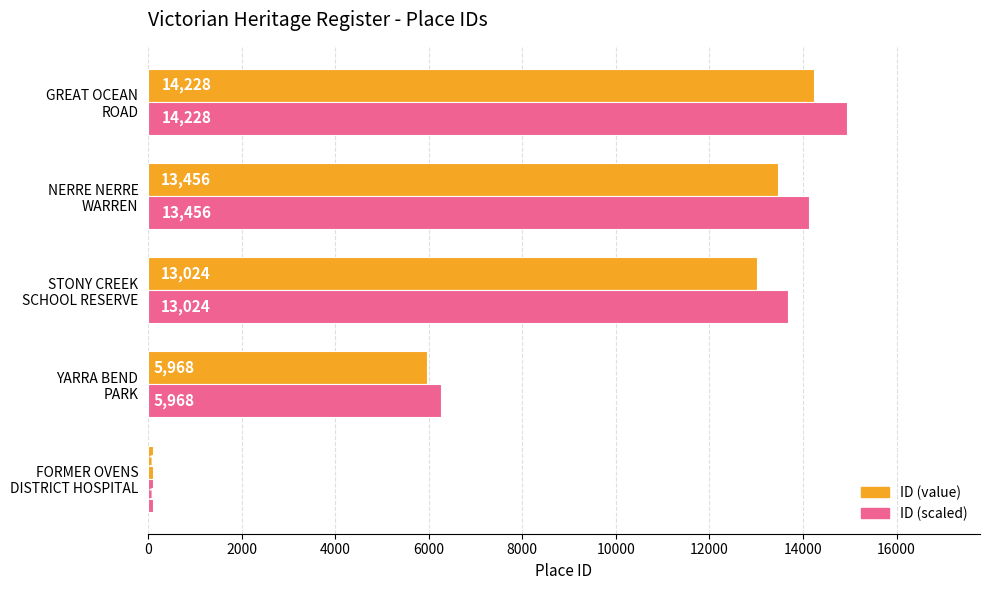

What is the difference between the maximum and second lowest values in the ID (scaled) series?

8673.0